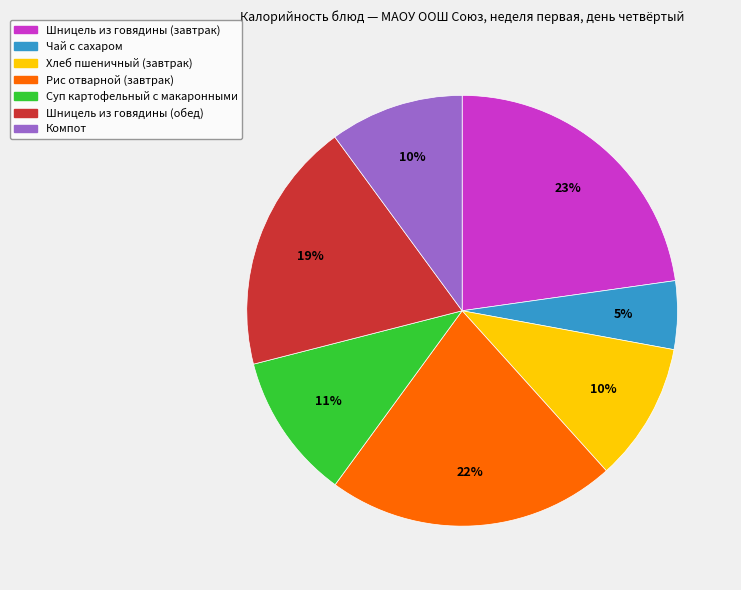

Approximately how many times larger is the value at Чай с сахаром compared to Шницель из говядины (обед)?

0.3